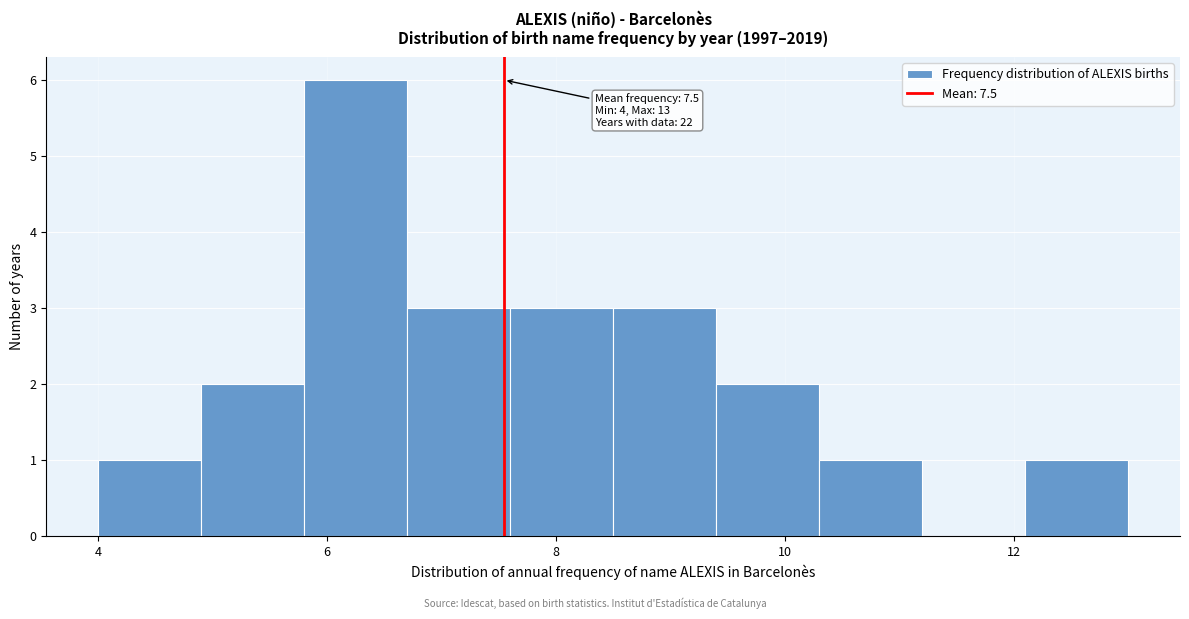

Which range on the x-axis has the tallest bar?

5.8 to 6.7